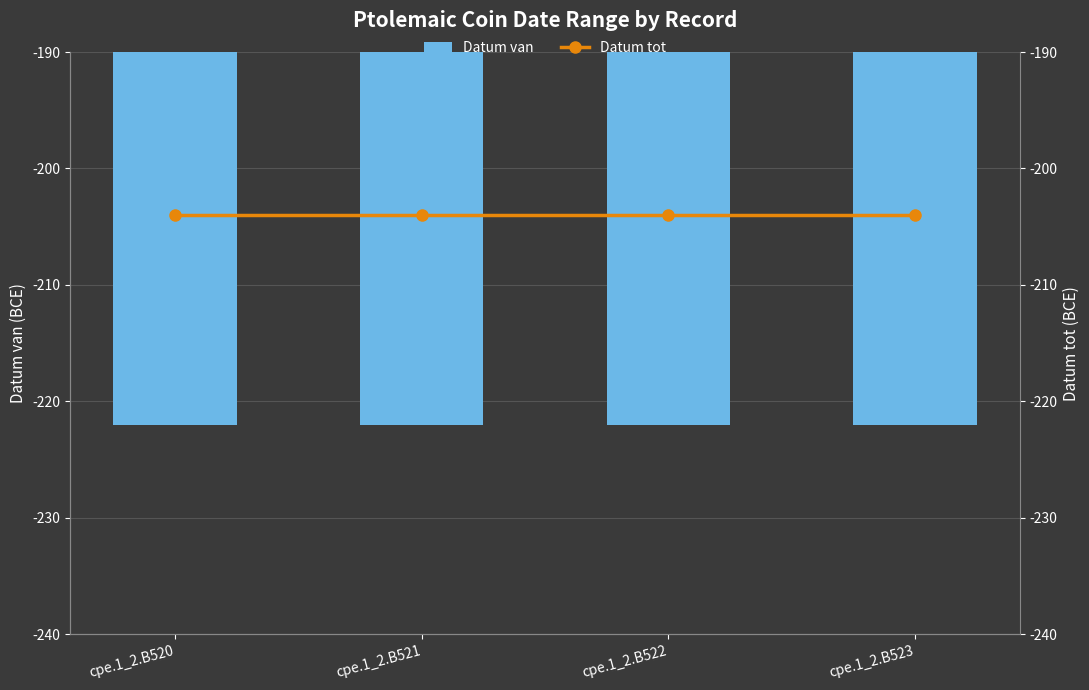

Reading left to right, list all the values displayed in this chart.

Datum van: -222	-222	-222	-222
Datum tot: -204	-204	-204	-204